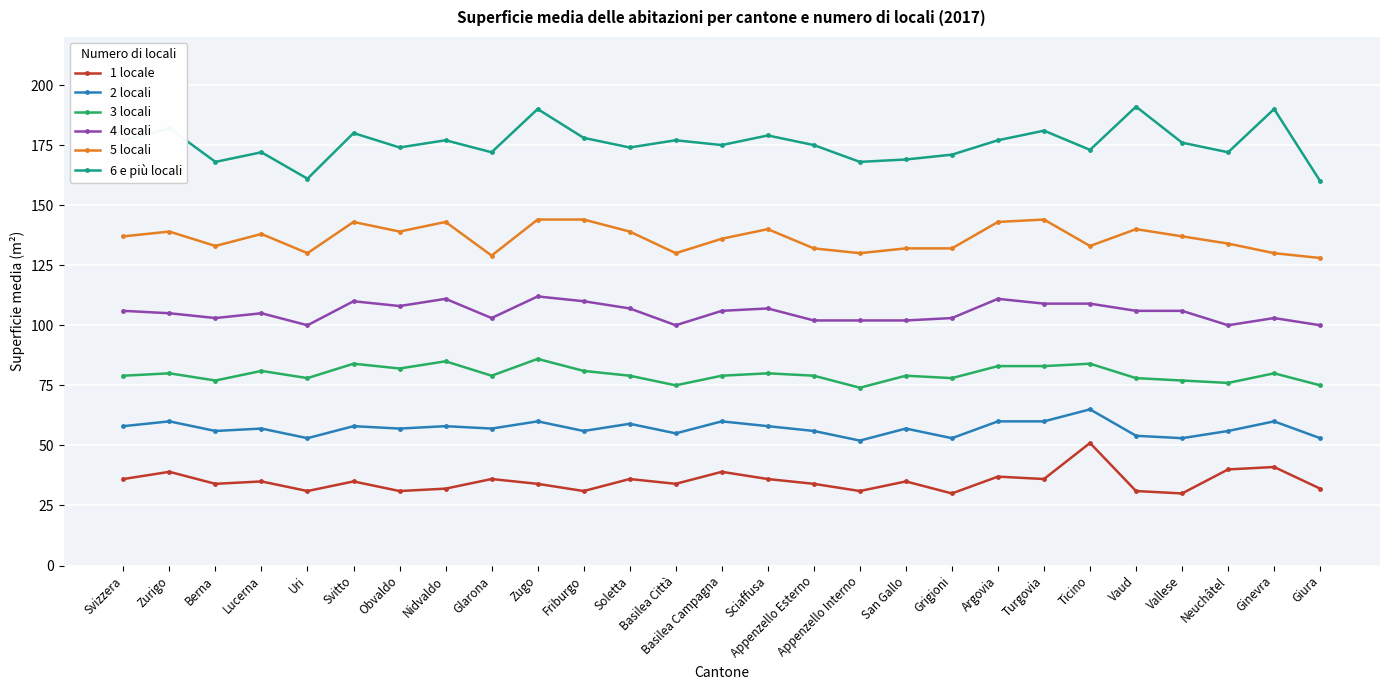

True or false: 2 locali and 5 locali cross at least once.

False